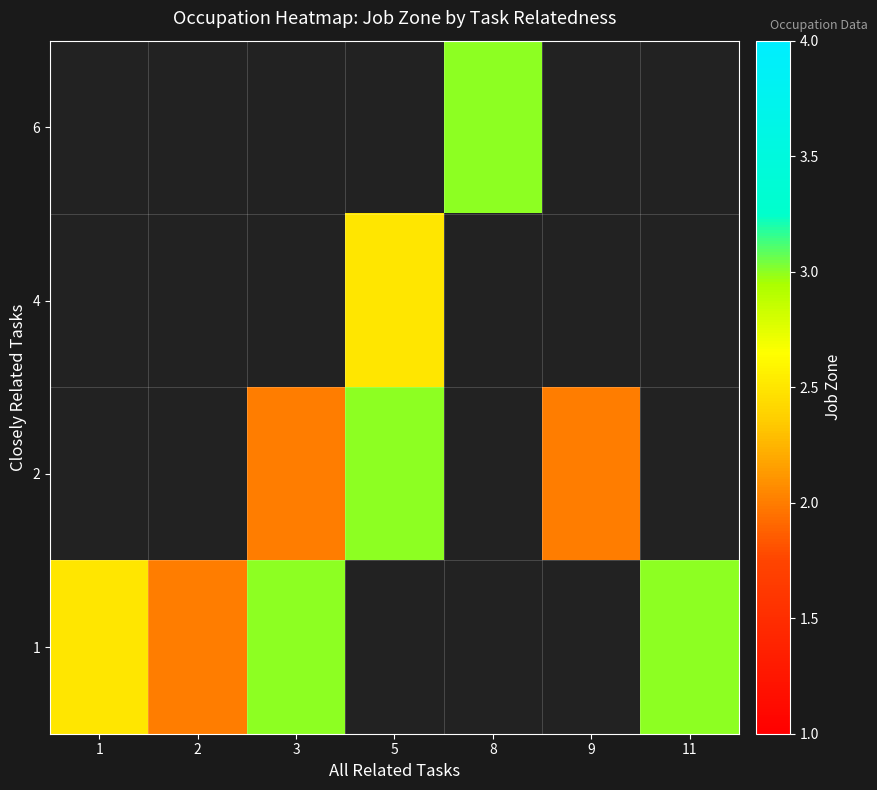

Which category has the highest value across all series?

8